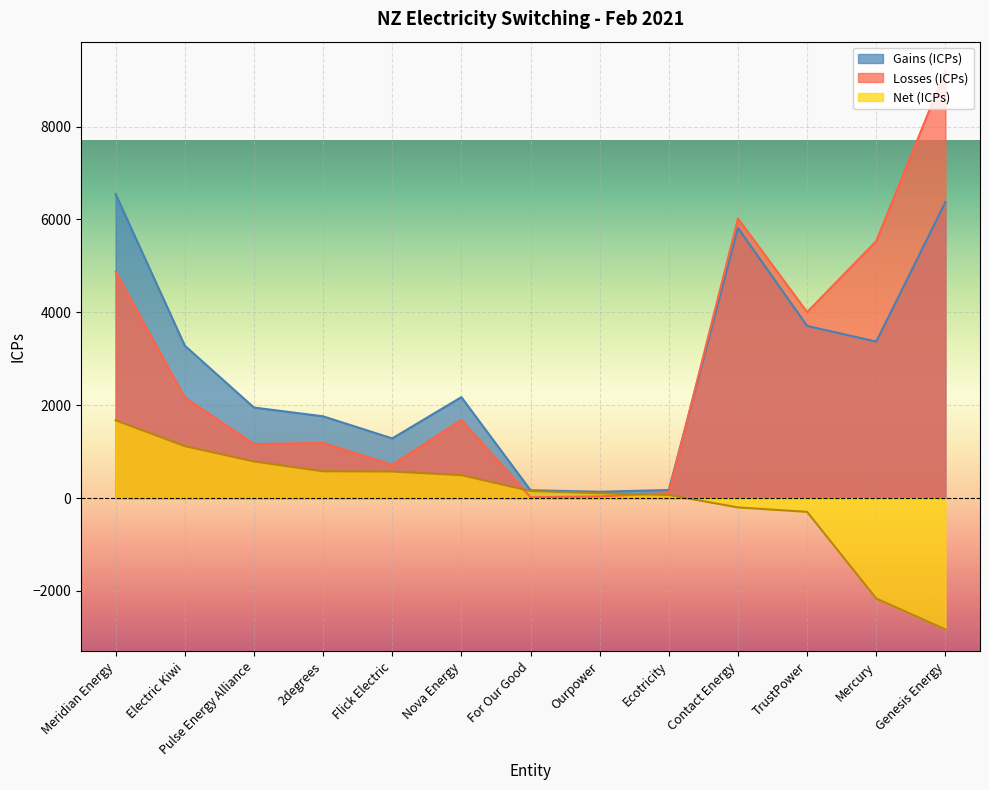

Which has a higher value, Meridian Energy or Pulse Energy Alliance?

Meridian Energy